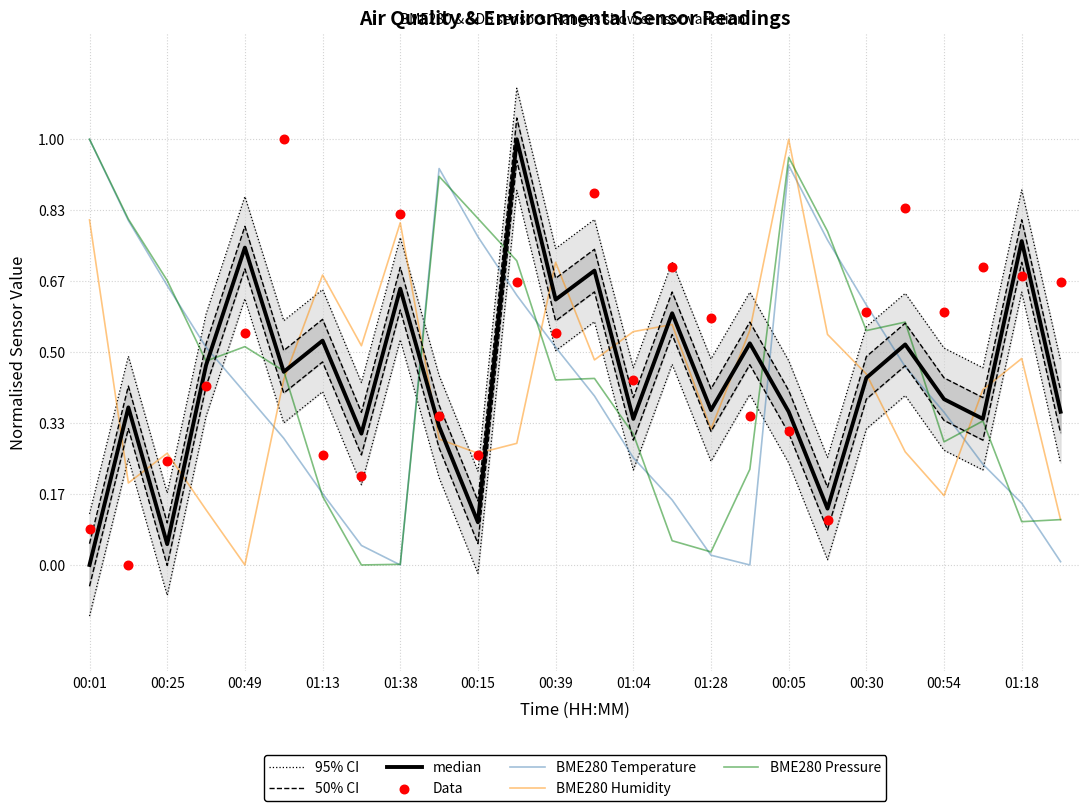

Which category has the highest value in the BME280 Humidity series?

00:05